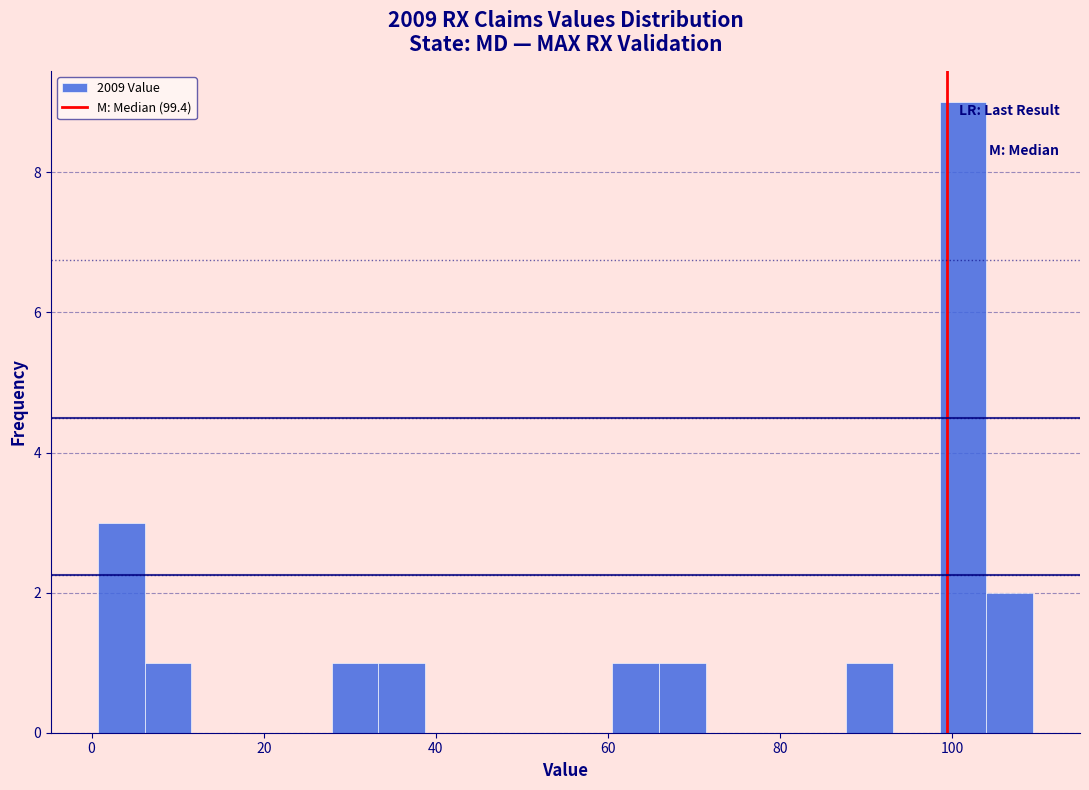

Read against the x-axis, roughly where is the centre of the tallest bar?

102